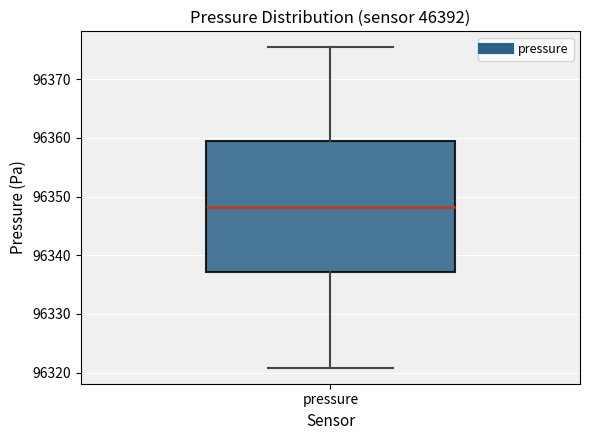

Where is the lower edge of the box for pressure on the y-axis? The values are not printed on the chart, so give them approximately, as read against the axis.

96337